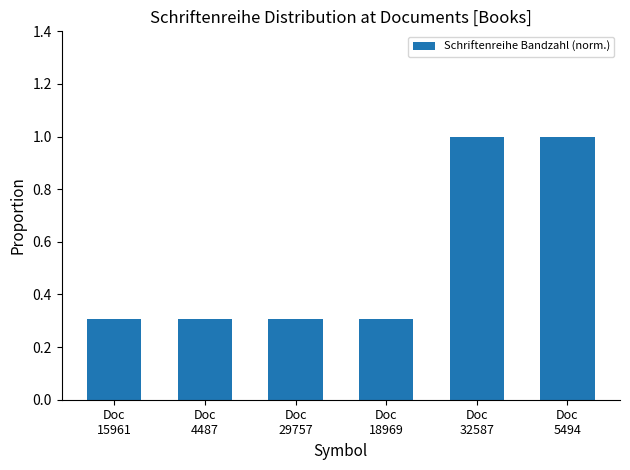

Reading left to right, extract all data points from this chart.

Doc
15961=0.3	Doc
4487=0.3	Doc
29757=0.3	Doc
18969=0.3	Doc
32587=1.0	Doc
5494=1.0